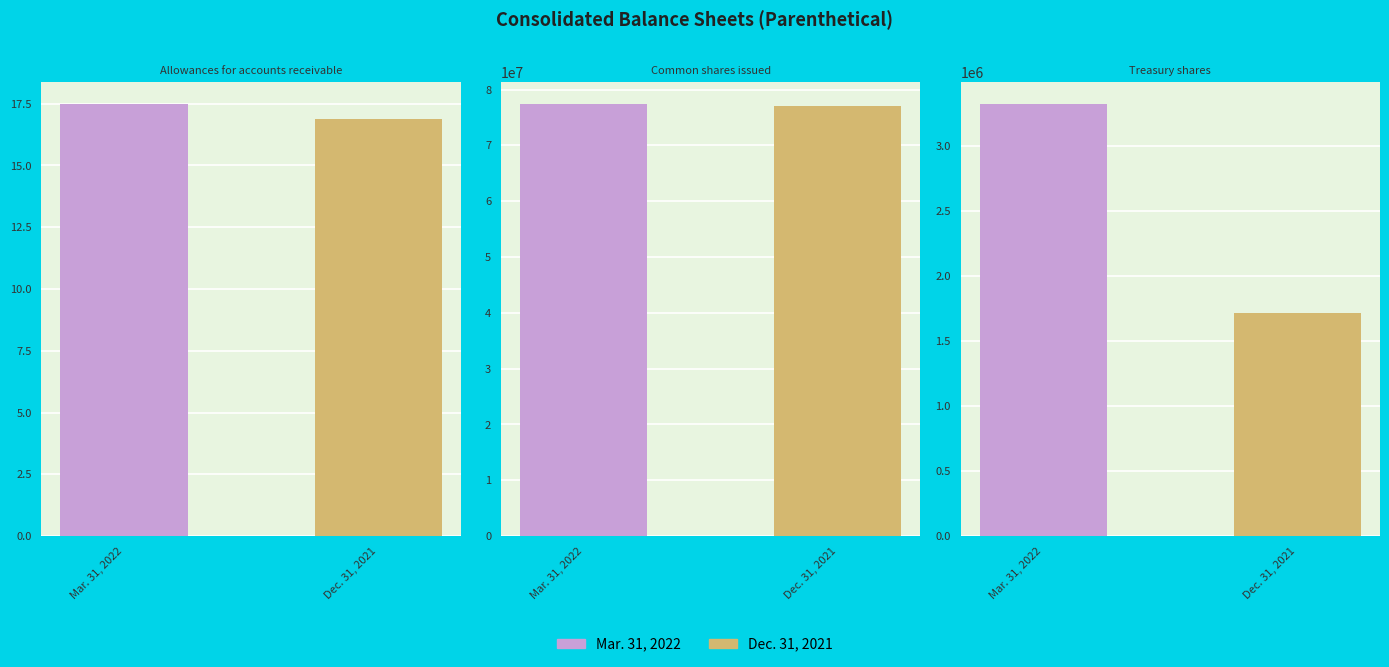

Which series has the largest range (max minus min)?

Mar. 31, 2022